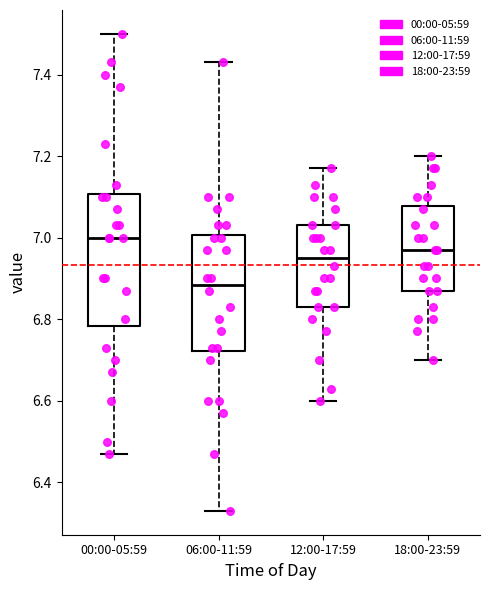

Which box has the highest median line?

00:00-05:59